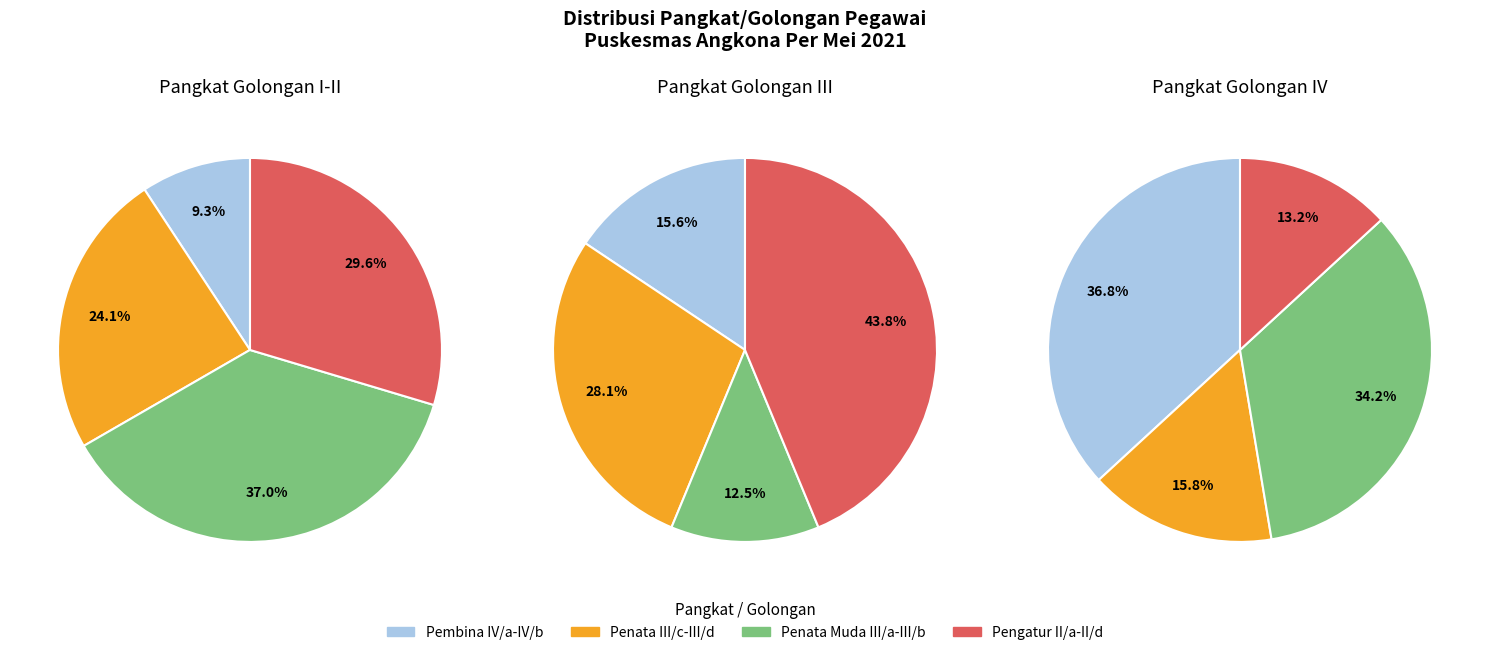

Is it true that III/d is 16% of the pie?

True